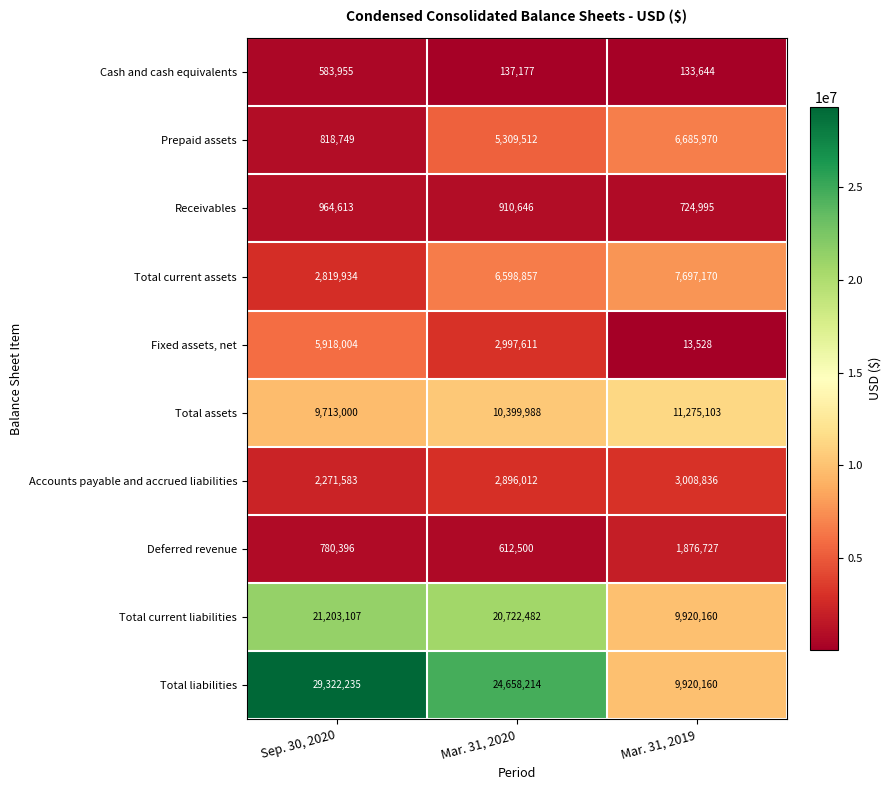

At Sep. 30, 2020, list the series in order from smallest to largest.

Cash and cash equivalents, Deferred revenue, Prepaid assets, Receivables, Accounts payable and accrued liabilities, Total current assets, Fixed assets, net, Total assets, Total current liabilities, Total liabilities